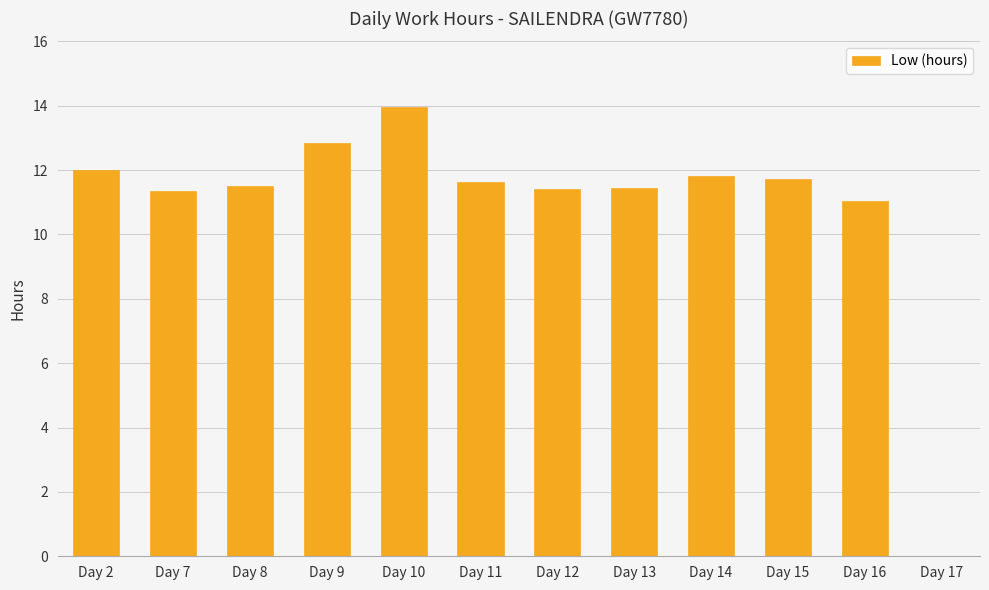

True or false: the data shows 11.4 at Day 12.

True